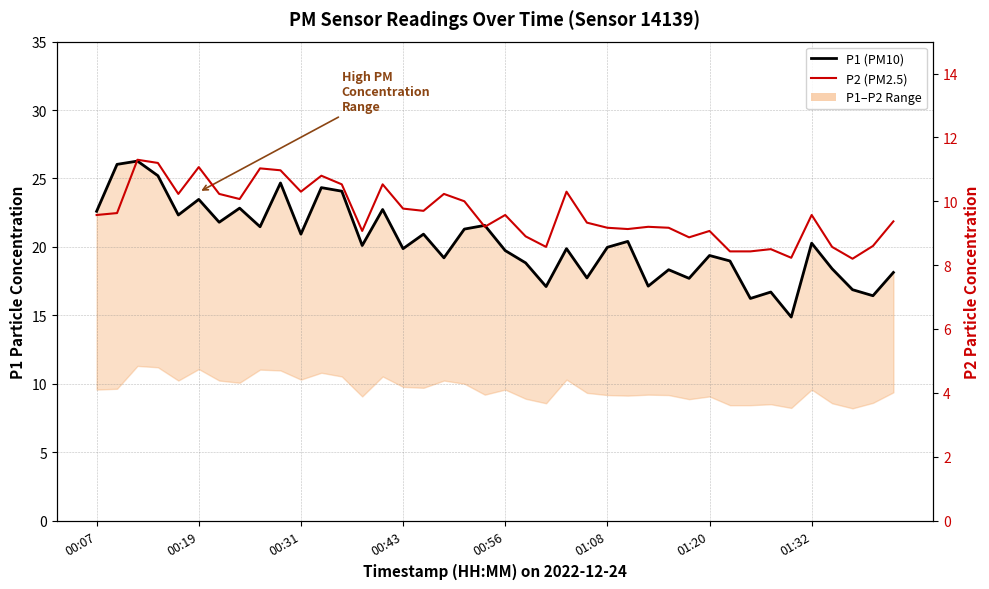

What is the sum of all P2 values?

384.6